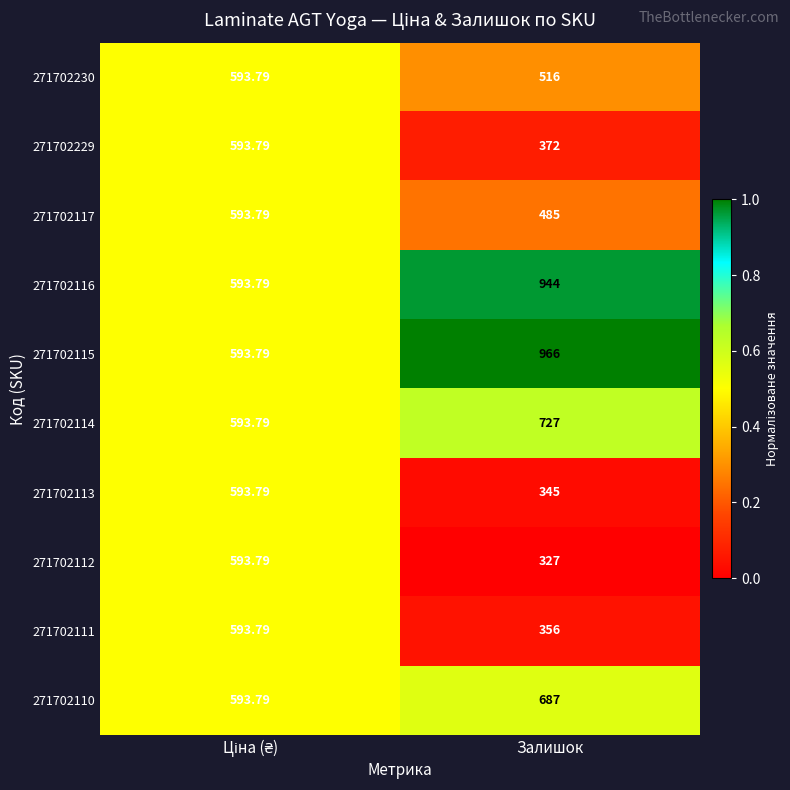

Which category has the lowest value in the 271702111 series?

Залишок